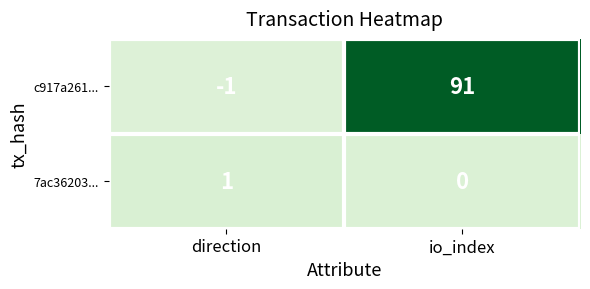

Count the number of categories in the chart.

2